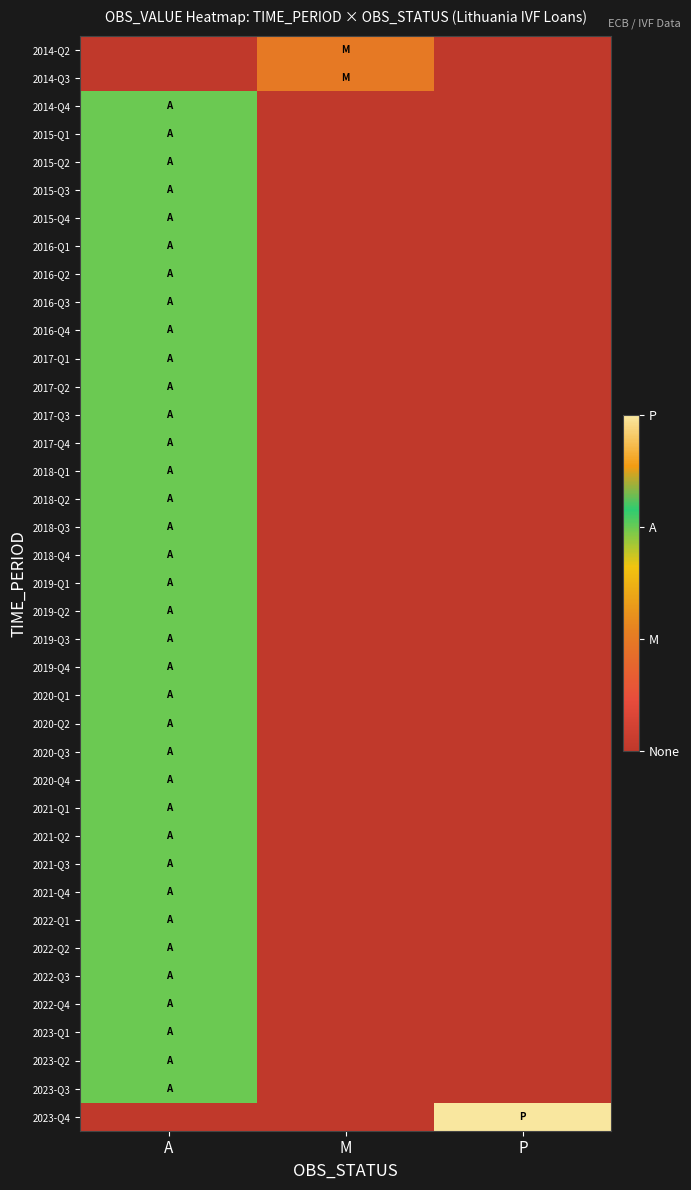

Rank the series at P from highest to lowest value.

2023-Q4, 2014-Q2, 2014-Q3, 2014-Q4, 2015-Q1, 2015-Q2, 2015-Q3, 2015-Q4, 2016-Q1, 2016-Q2, 2016-Q3, 2016-Q4, 2017-Q1, 2017-Q2, 2017-Q3, 2017-Q4, 2018-Q1, 2018-Q2, 2018-Q3, 2018-Q4, 2019-Q1, 2019-Q2, 2019-Q3, 2019-Q4, 2020-Q1, 2020-Q2, 2020-Q3, 2020-Q4, 2021-Q1, 2021-Q2, 2021-Q3, 2021-Q4, 2022-Q1, 2022-Q2, 2022-Q3, 2022-Q4, 2023-Q1, 2023-Q2, 2023-Q3